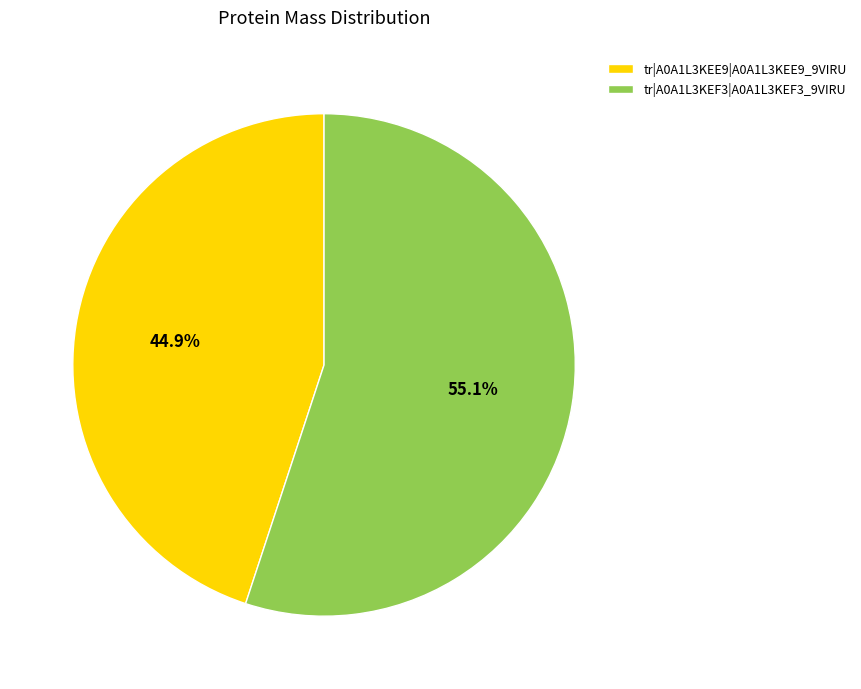

Combined, do tr|A0A1L3KEE9|A0A1L3KEE9_9VIRU and tr|A0A1L3KEF3|A0A1L3KEF3_9VIRU account for over 50%?

Yes